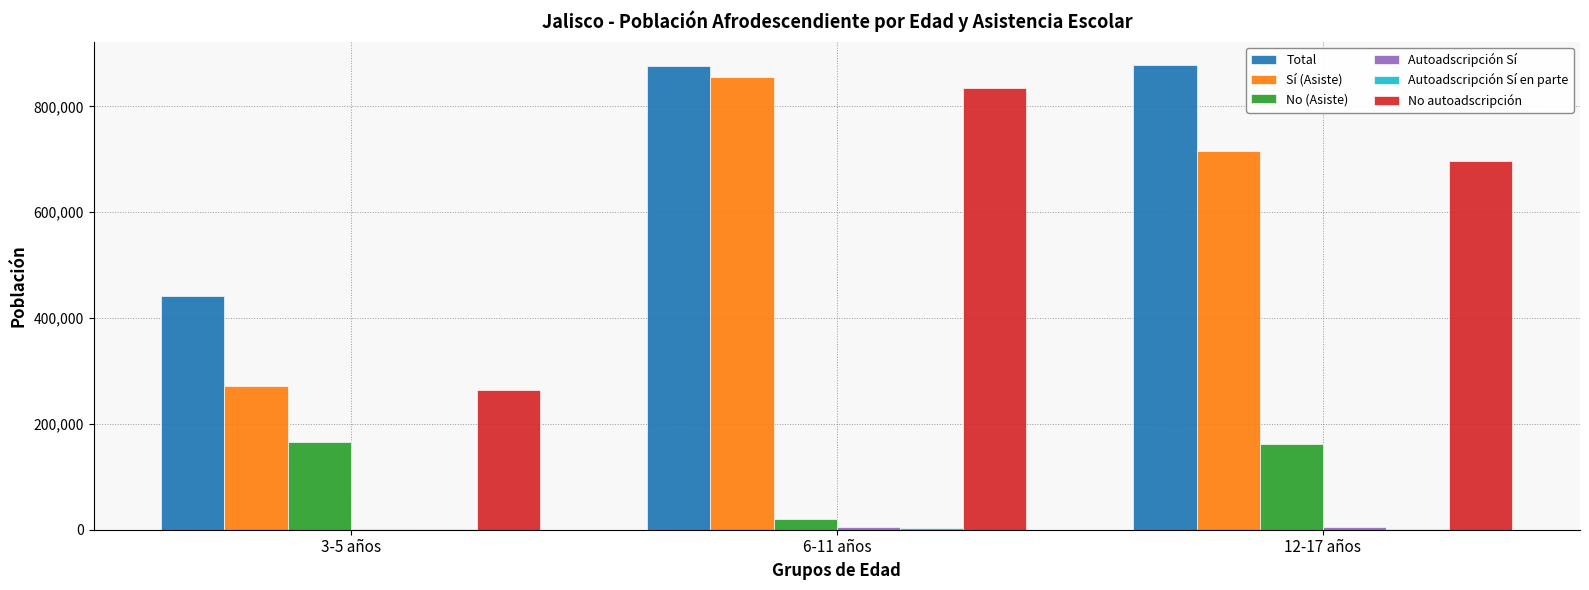

What is the greatest value displayed?

878621